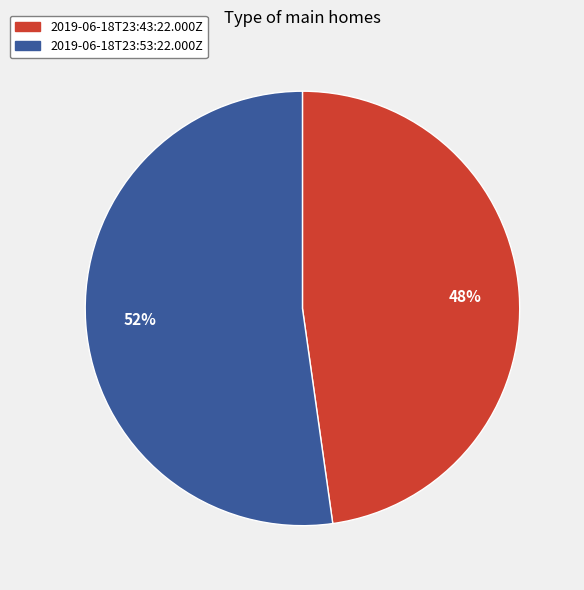

To the nearest percent, what portion does 2019-06-18T23:53:22.000Z represent?

52%